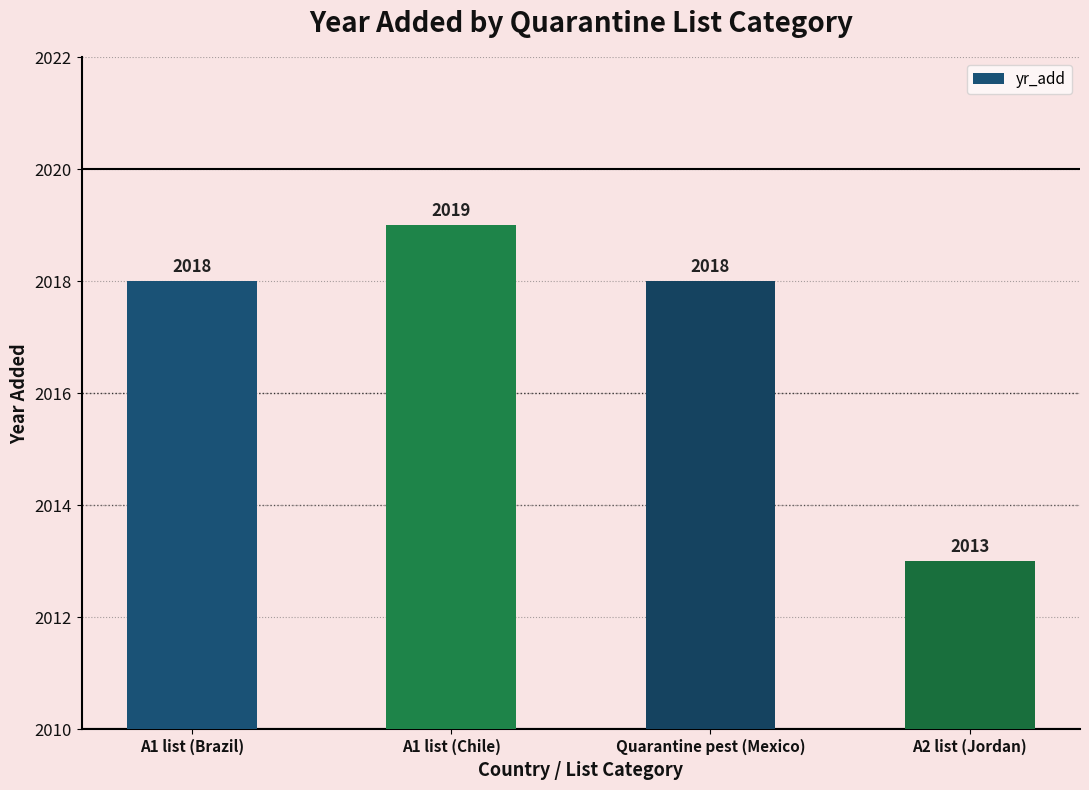

How many bars are there in total?

4